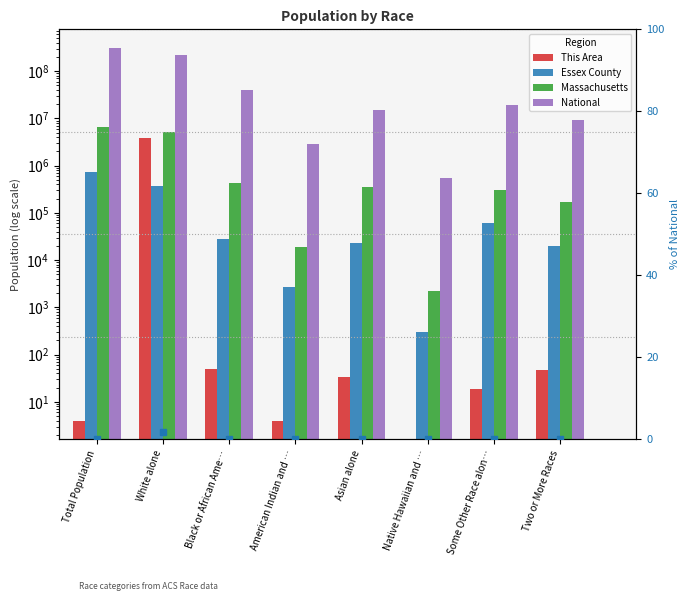

Which series has the widest spread of values?

National